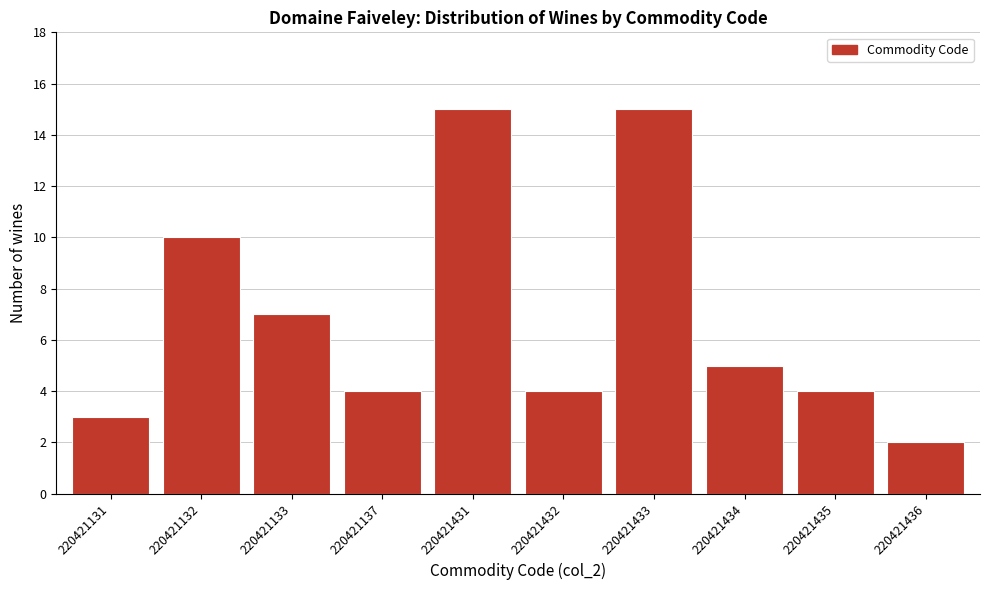

Reading right to left, list all the values displayed in this chart.

2	4	5	15	4	15	4	7	10	3